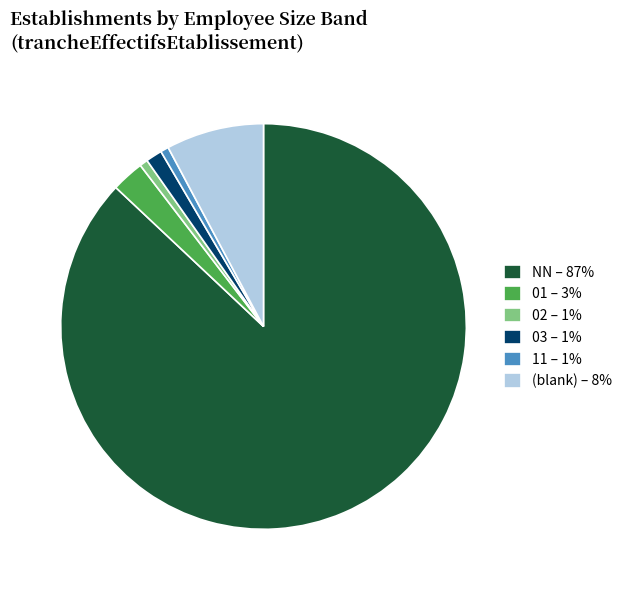

True or false: (blank) – 8% accounts for 8% of the total.

True